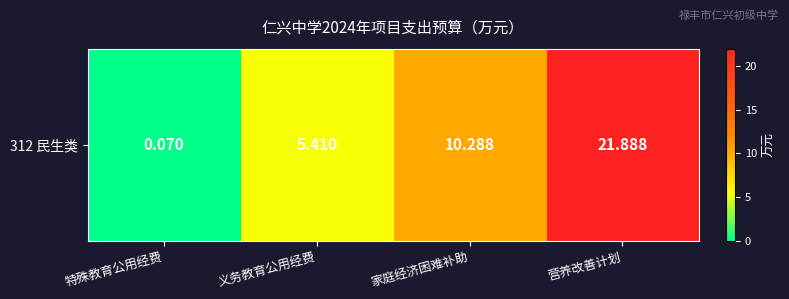

At which category does the chart reach its minimum across all series?

特殊教育公用经费